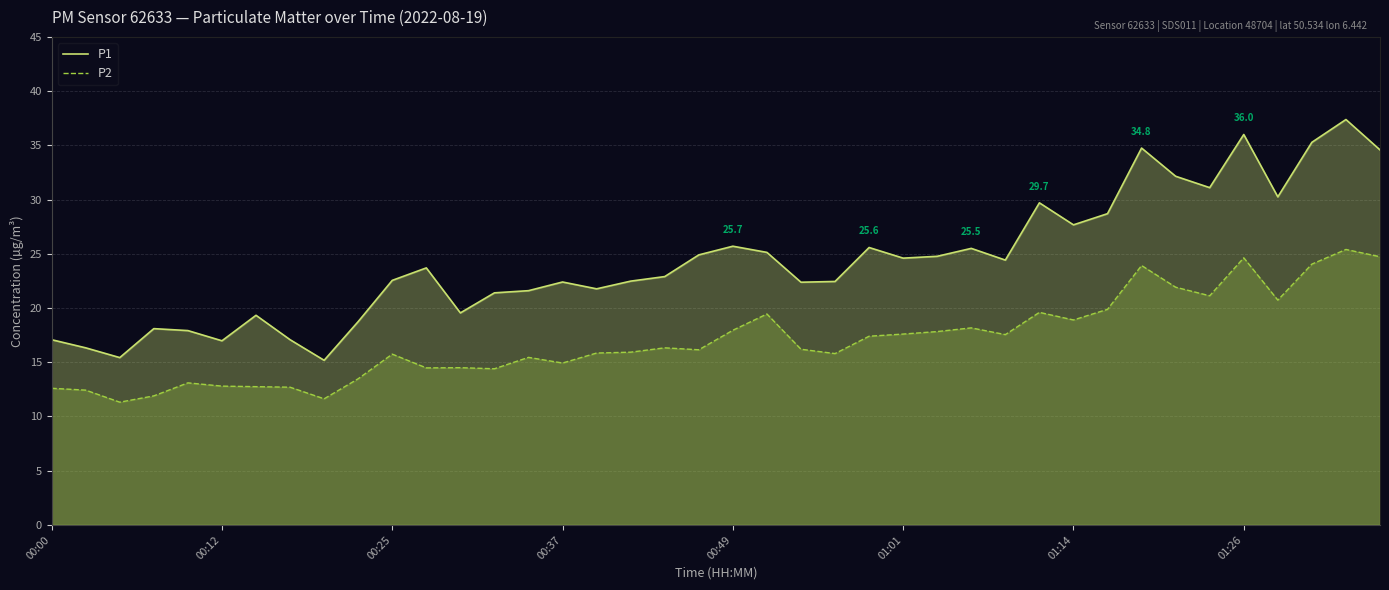

How many lines are shown in the chart?

2